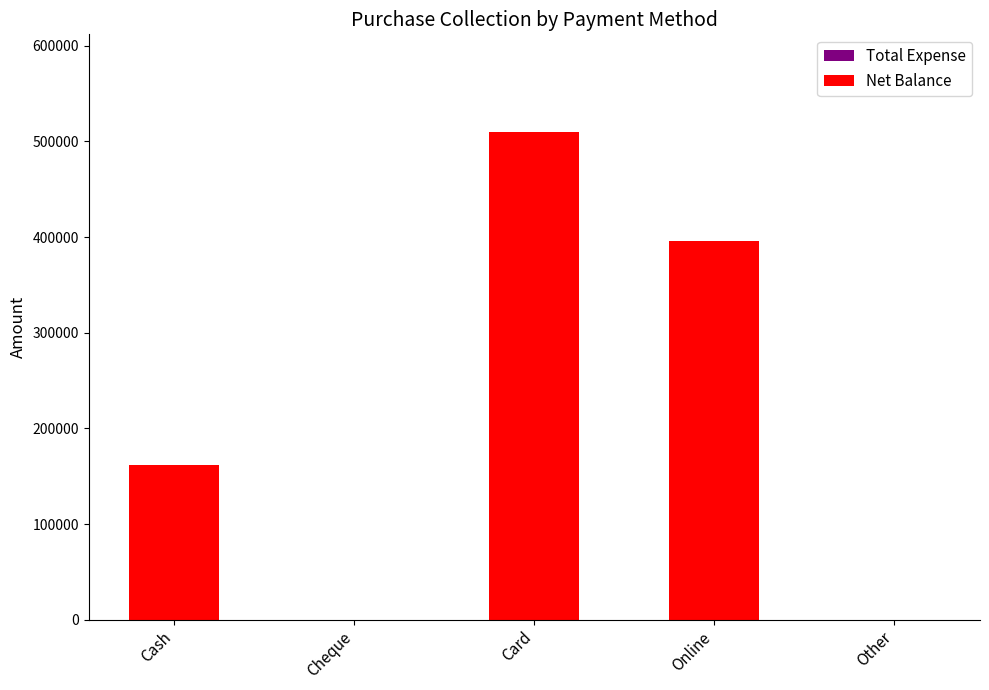

Reading left to right, transcribe all the data shown in this chart.

Cash=161900	Cheque=0	Card=510000	Online=395800	Other=0